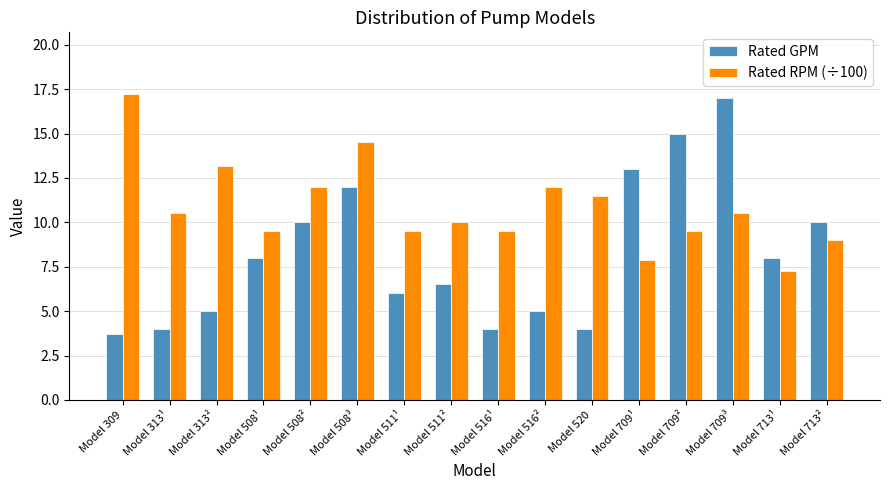

What are all the series names shown in the legend?

Rated GPM, Rated RPM (÷100)